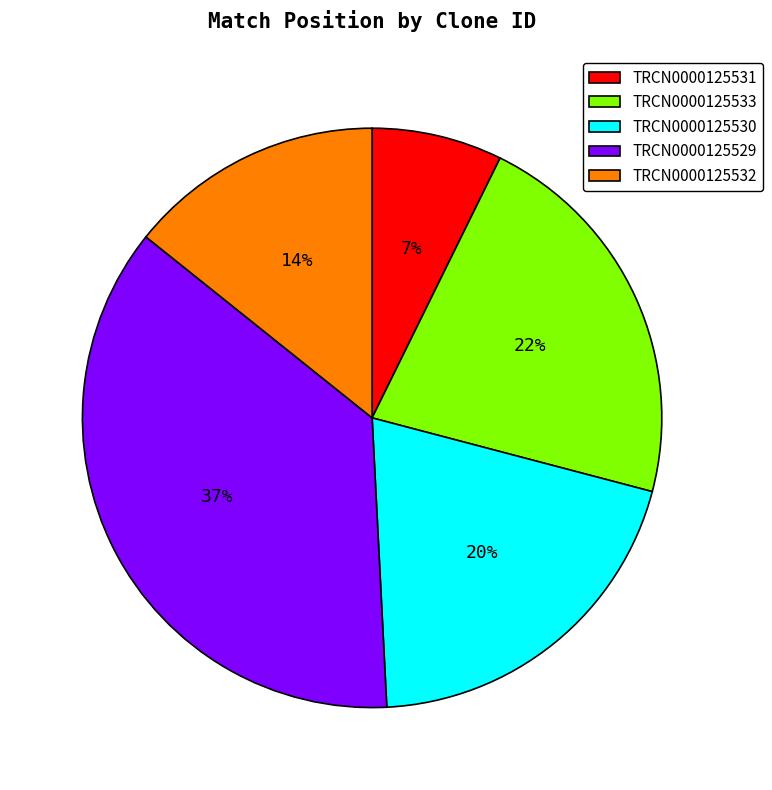

Count the number of slices in the pie.

5